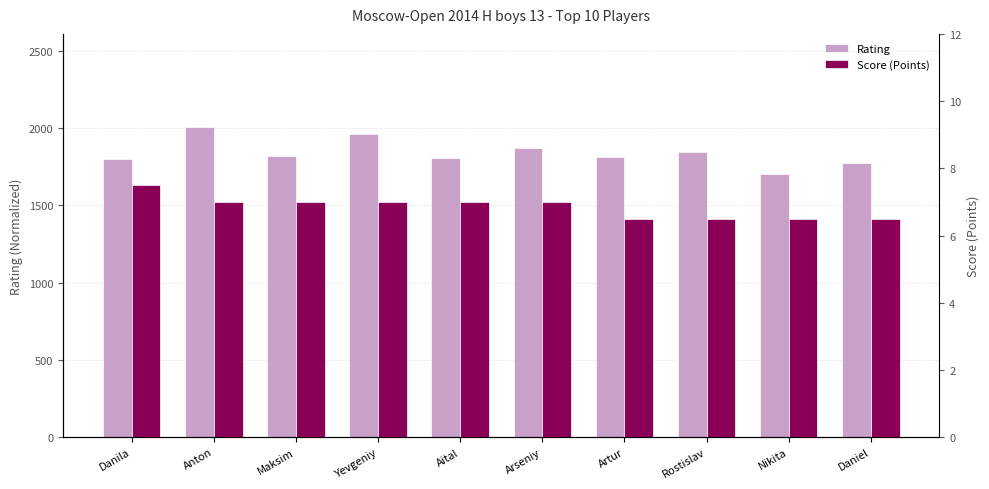

Reading right to left, transcribe all the data shown in this chart.

Rating: 1776.0	1704.0	1845.0	1816.0	1872.0	1810.0	1961.0	1819.0	2008.0	1799.0
Score (Points): 6.5	6.5	6.5	6.5	7.0	7.0	7.0	7.0	7.0	7.5